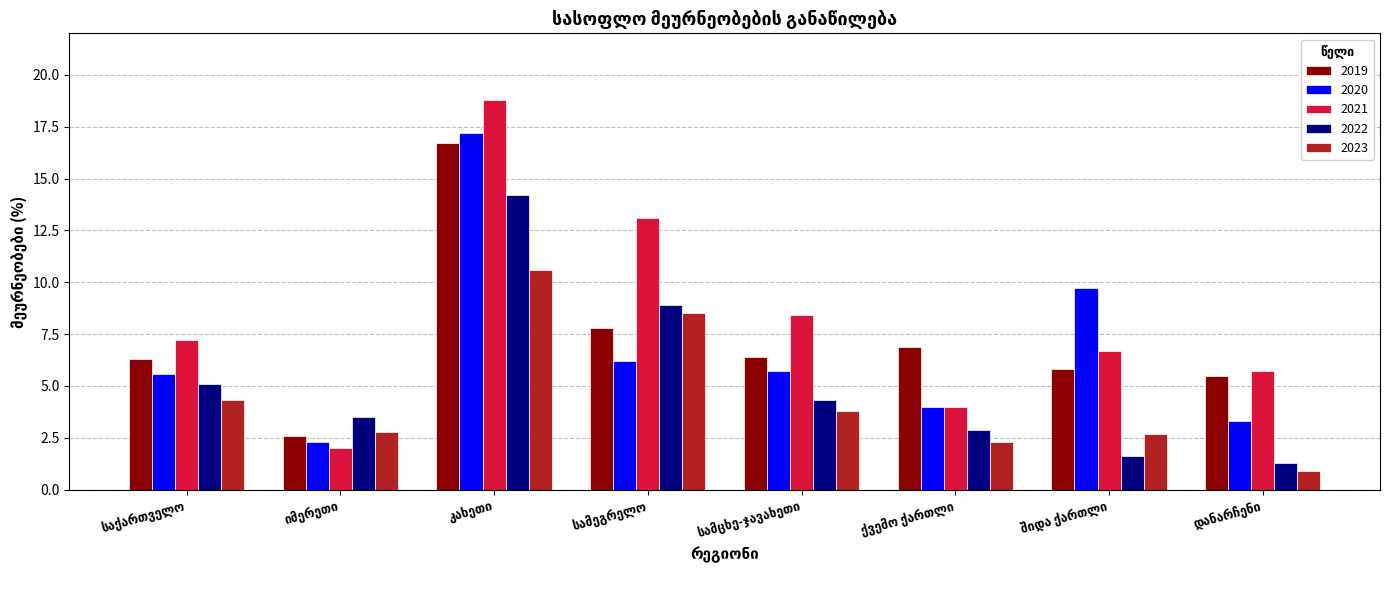

What is the highest value of the 2021 series?

18.8